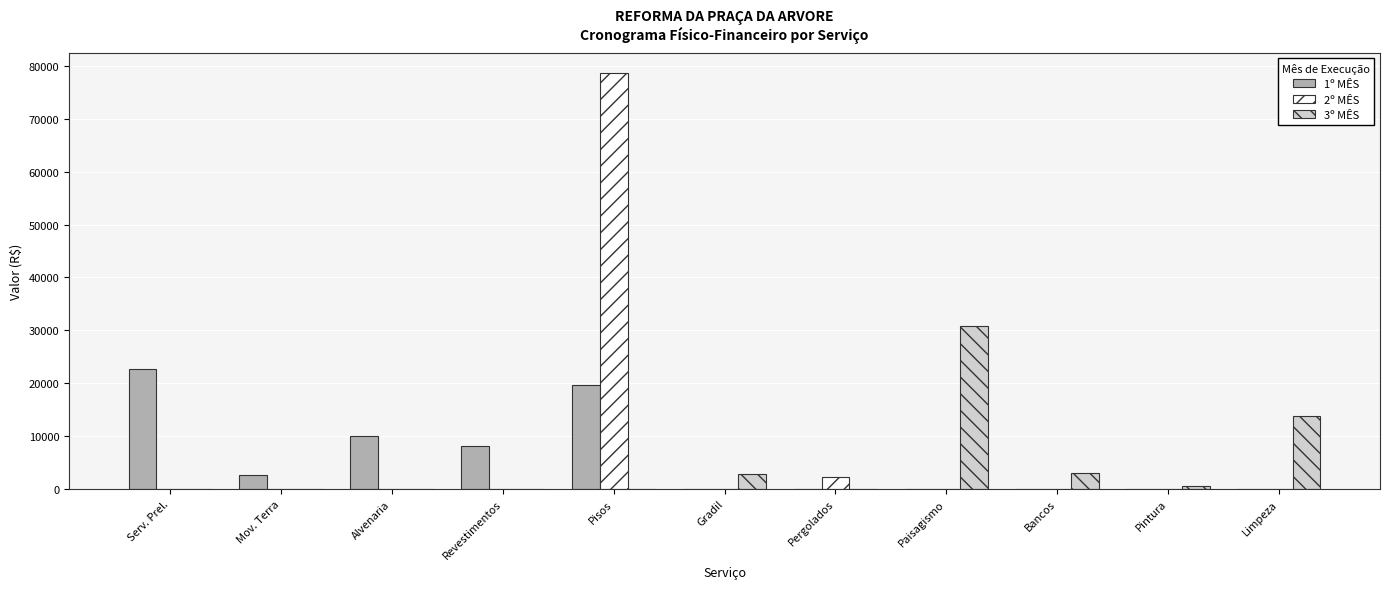

Are the bars grouped side by side (vs. stacked)?

Yes